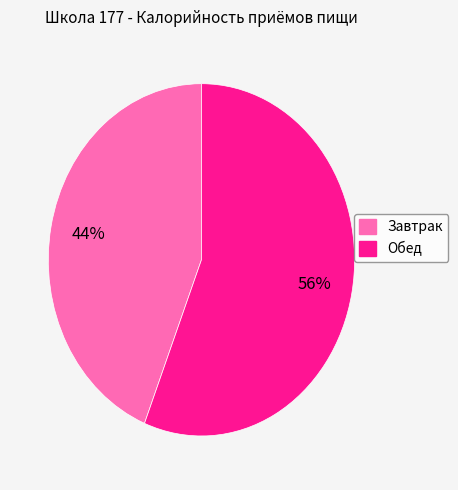

What is the smallest slice in the pie chart?

Завтрак